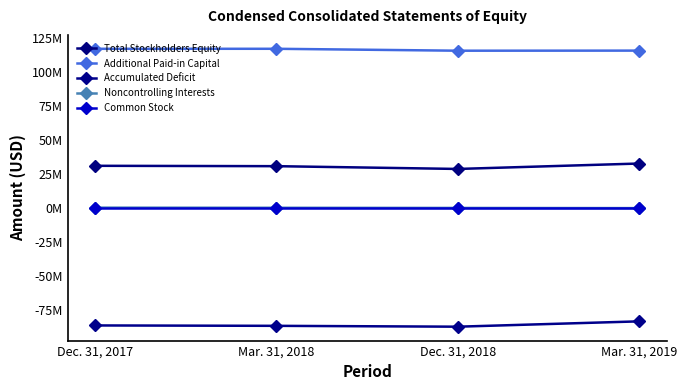

True or false: Additional Paid-in Capital has a value of 169334145 at Dec. 31, 2018.

False